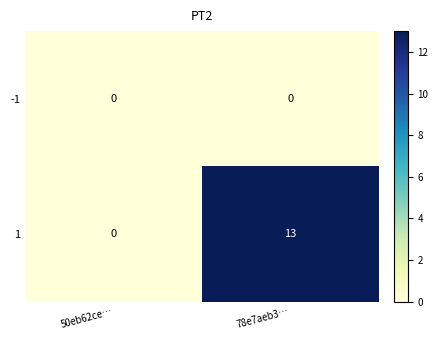

How many series are shown in this chart?

2